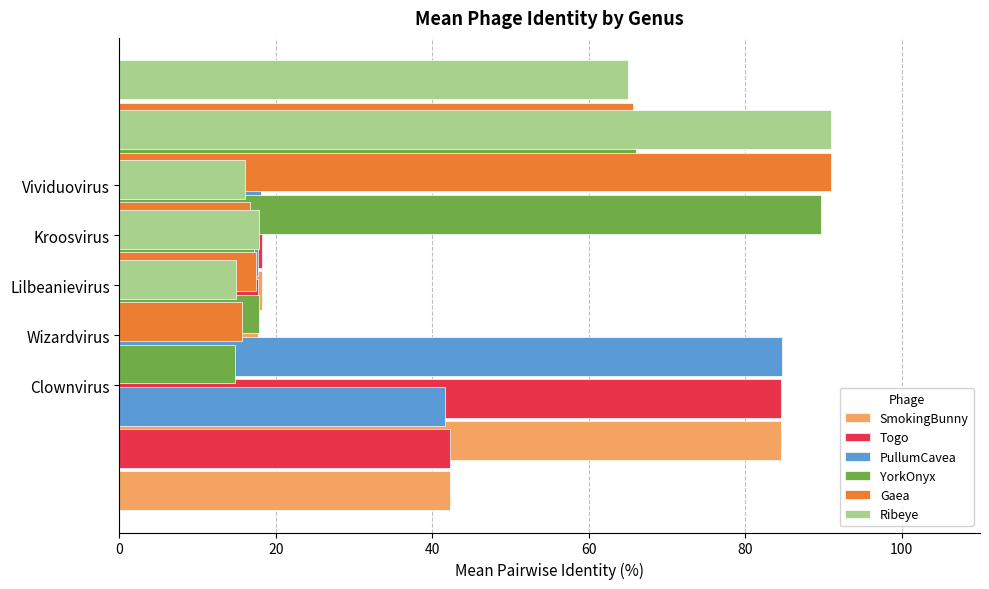

What is the difference between the second highest and minimum values in the Togo series?

29.5